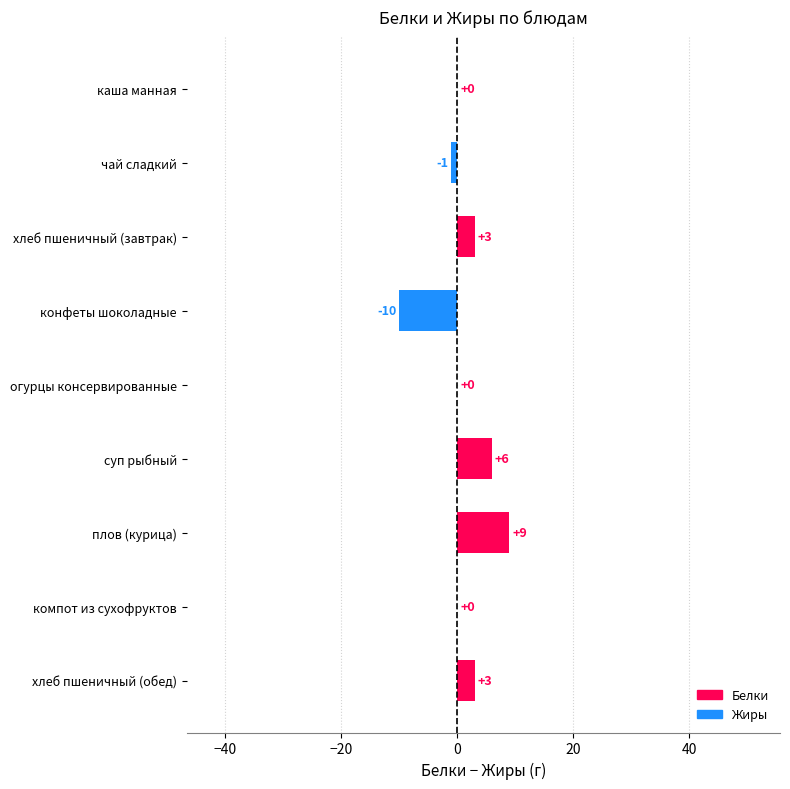

How many categories are shown in the chart?

9